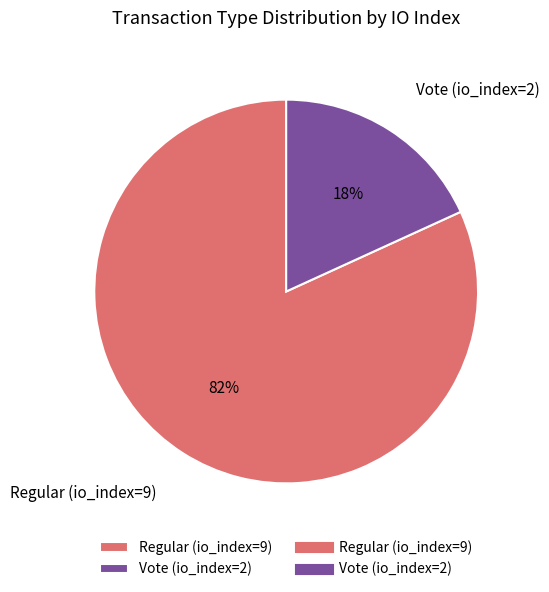

Does Regular (io_index=9) represent more than half of the total?

Yes